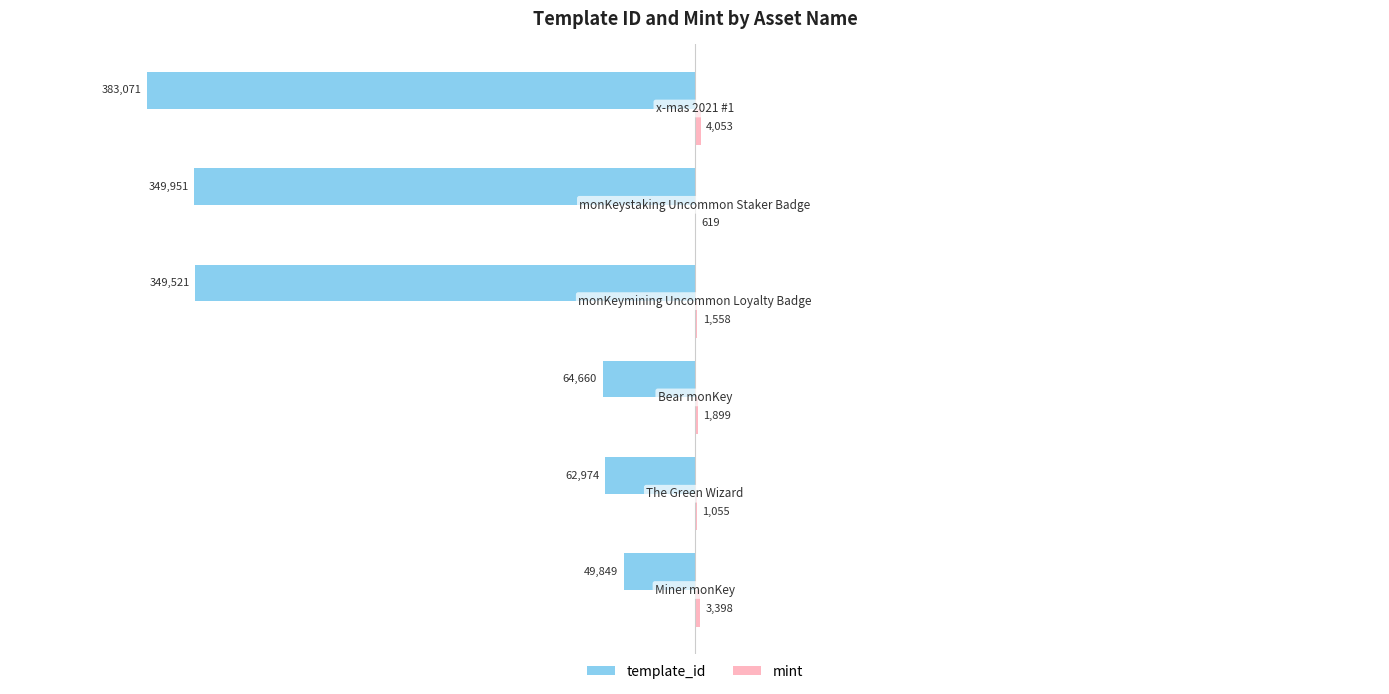

What is the sum of all template_id values?

-1260026